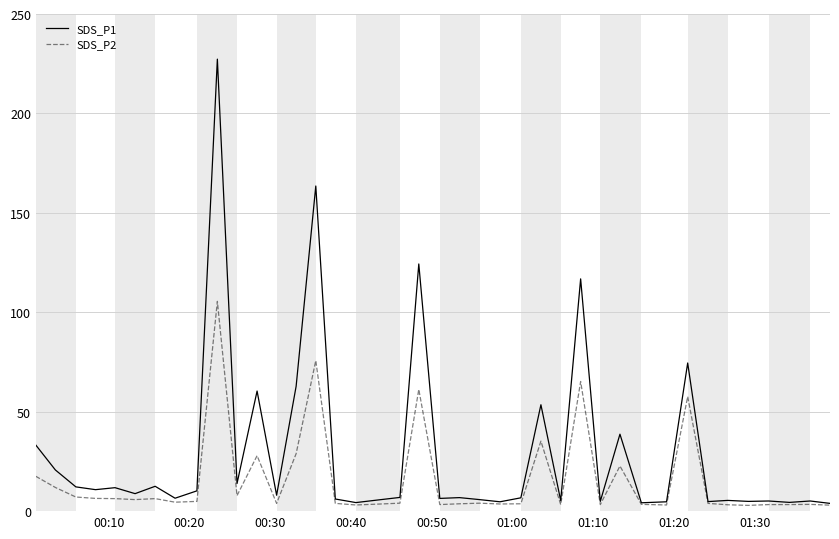

Which series has the widest spread of values?

SDS_P1